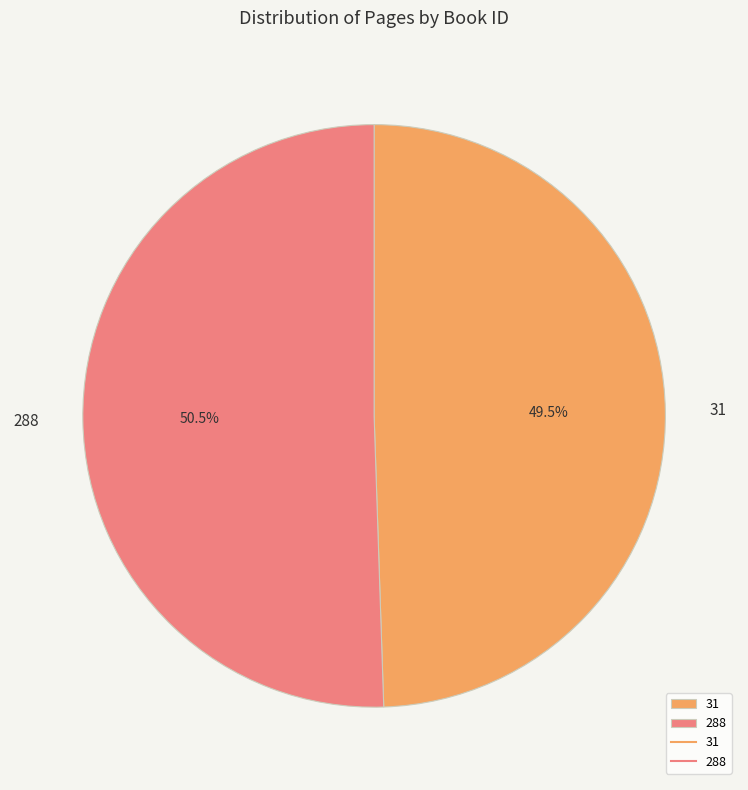

To the nearest percent, what is the average slice percentage?

50%